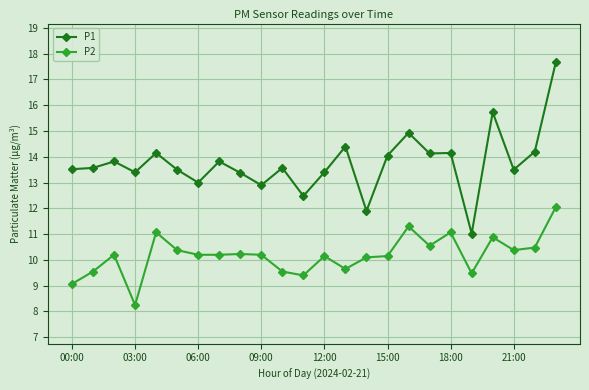

How many lines are shown in the chart?

2